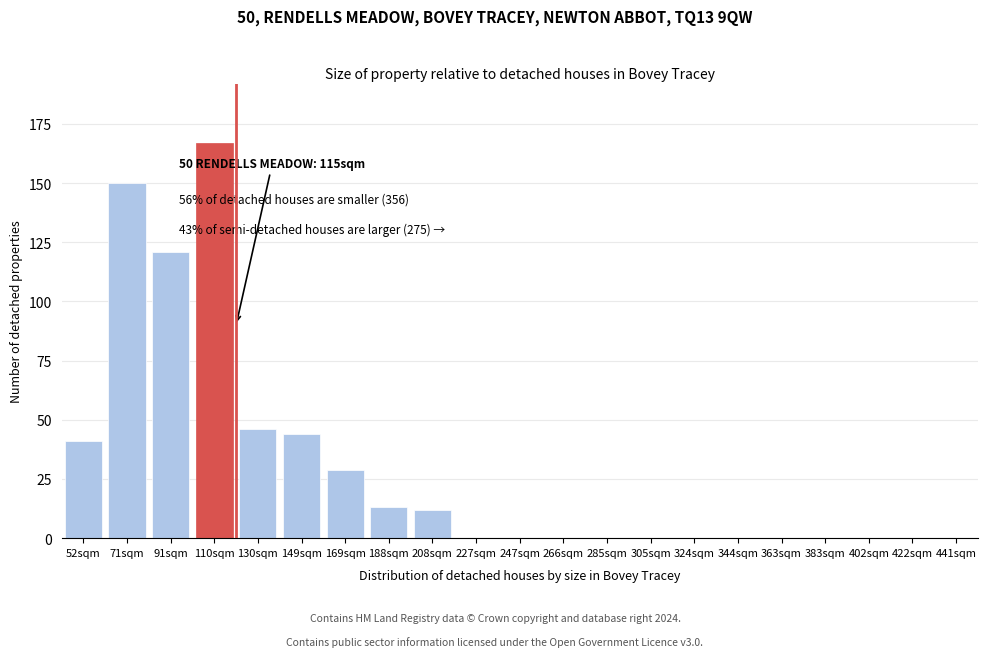

Reading left to right, what are all the values shown in this chart?

52sqm=41	71sqm=150	91sqm=121	110sqm=167	130sqm=46	149sqm=44	169sqm=29	188sqm=13	208sqm=12	227sqm=0	247sqm=0	266sqm=0	285sqm=0	305sqm=0	324sqm=0	344sqm=0	363sqm=0	383sqm=0	402sqm=0	422sqm=0	441sqm=0